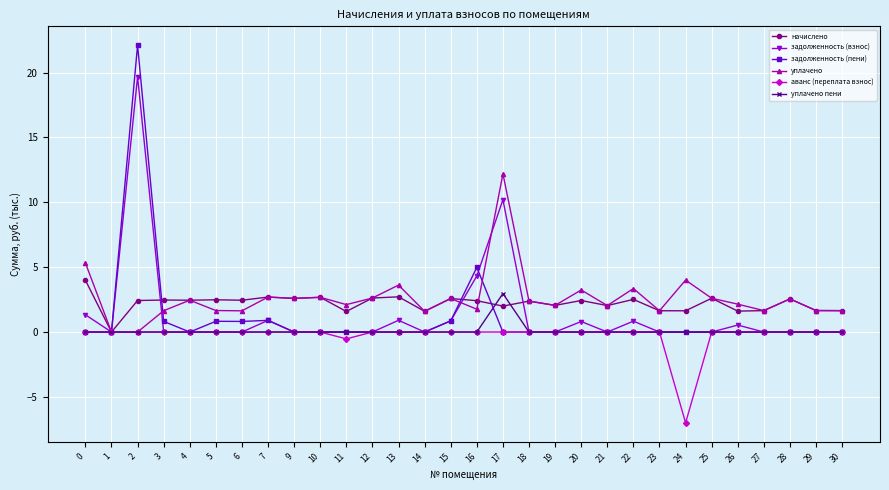

How many lines are shown in the chart?

6